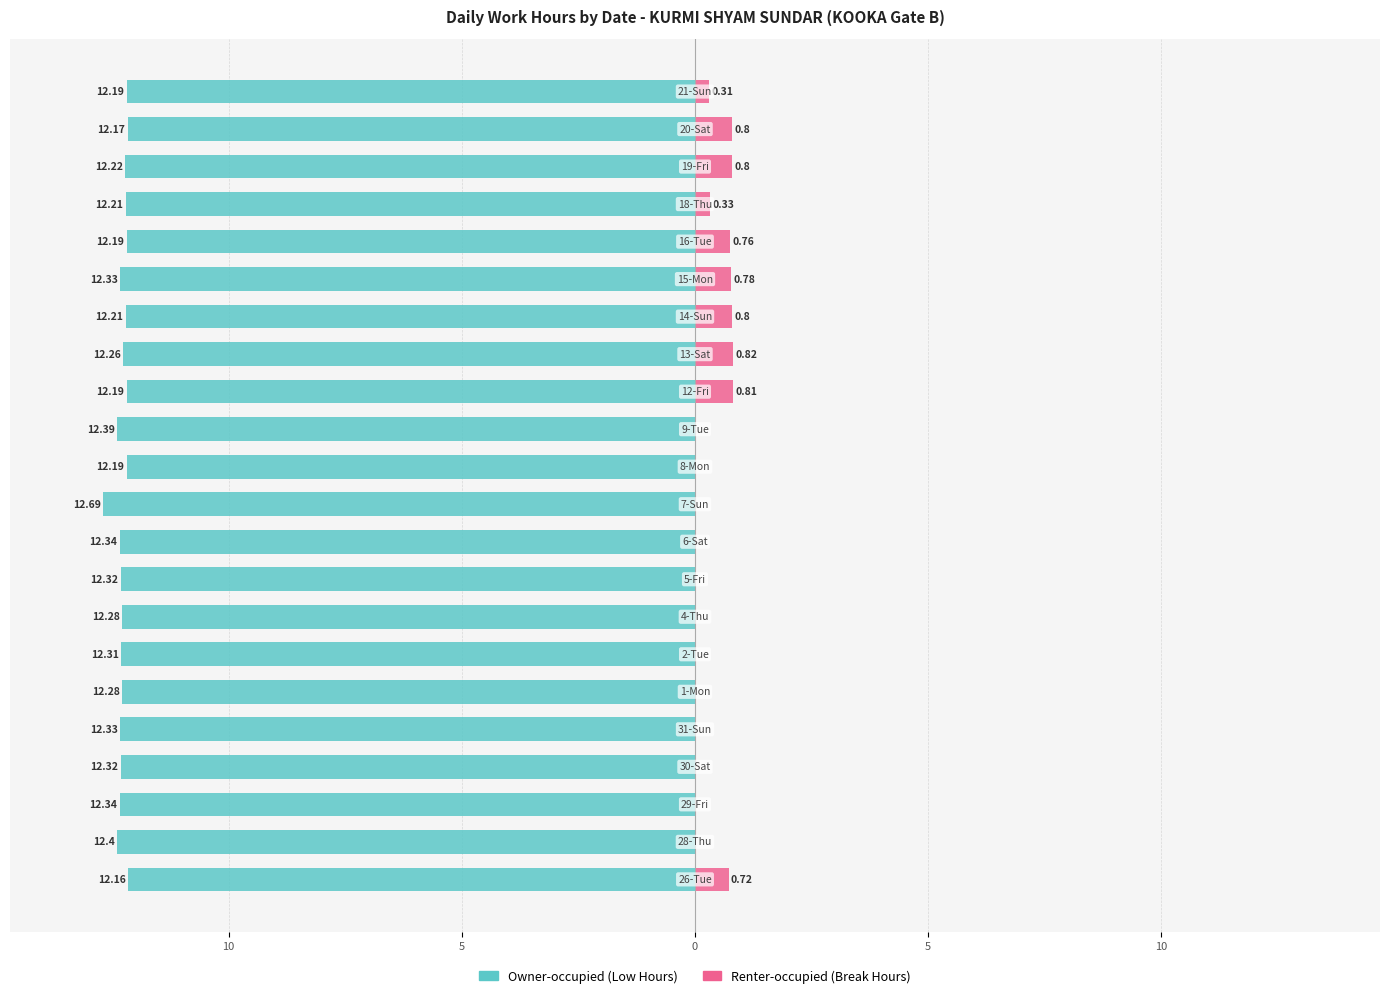

What are all the series names shown in the legend?

Owner-occupied, Renter-occupied